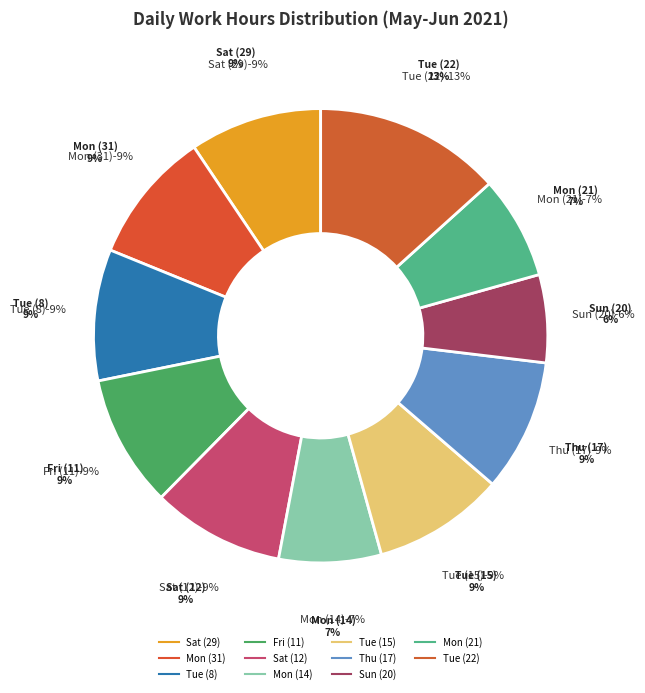

What percentage is NOT represented by Sat (29)?

90.6%